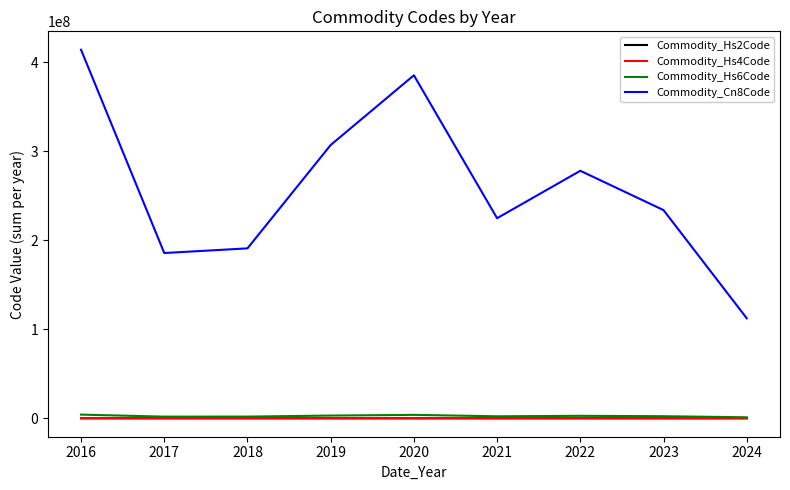

True or false: Commodity_Hs2Code and Commodity_Cn8Code cross at least once.

False